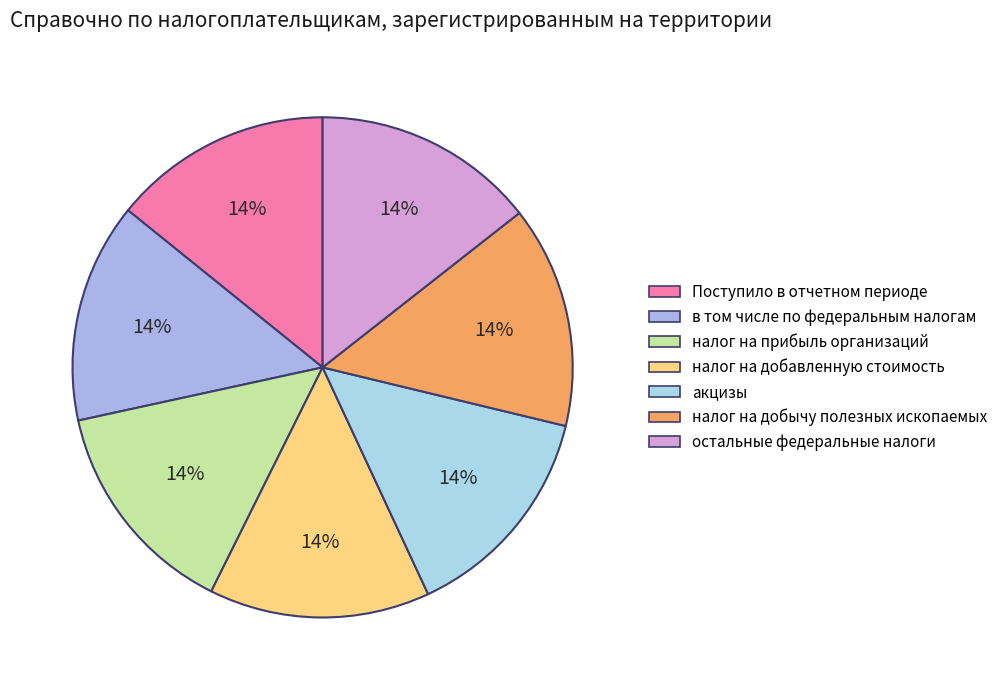

Is it true that налог на прибыль организаций is 14% of the pie?

True